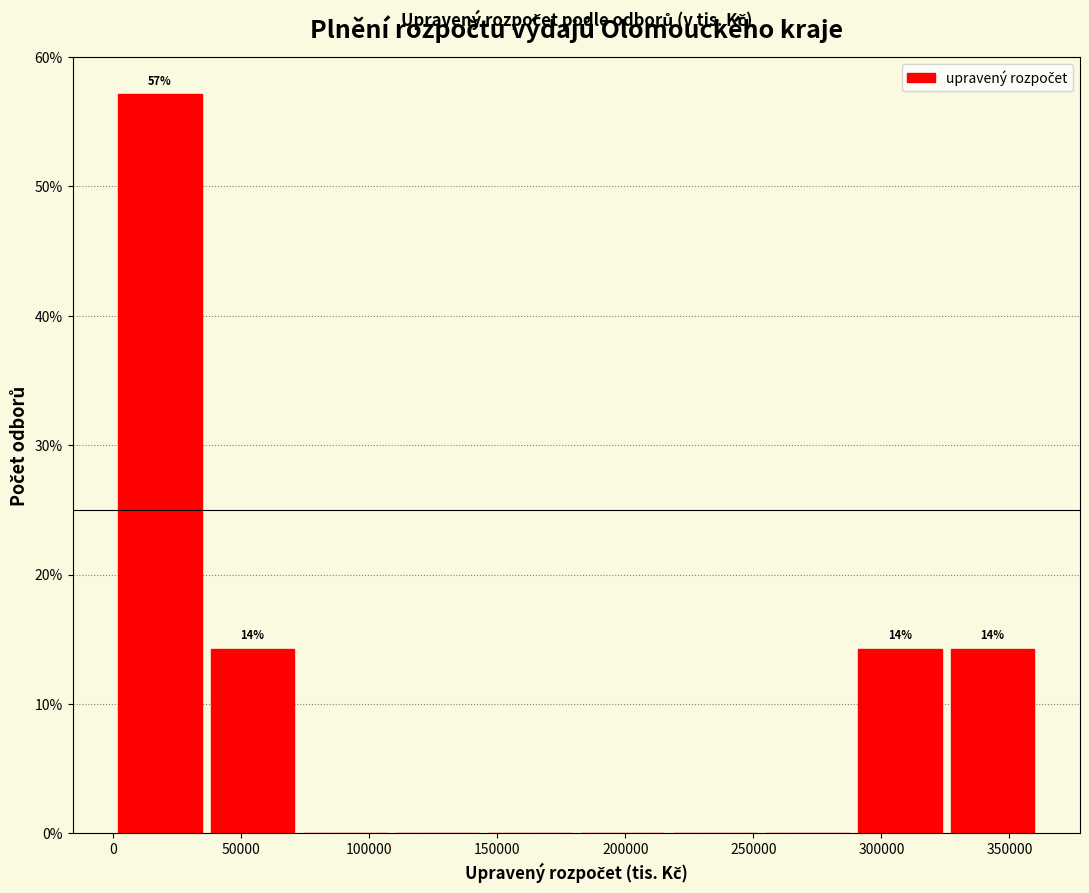

Over which range of the x-axis is the bar tallest?

0 to 35000